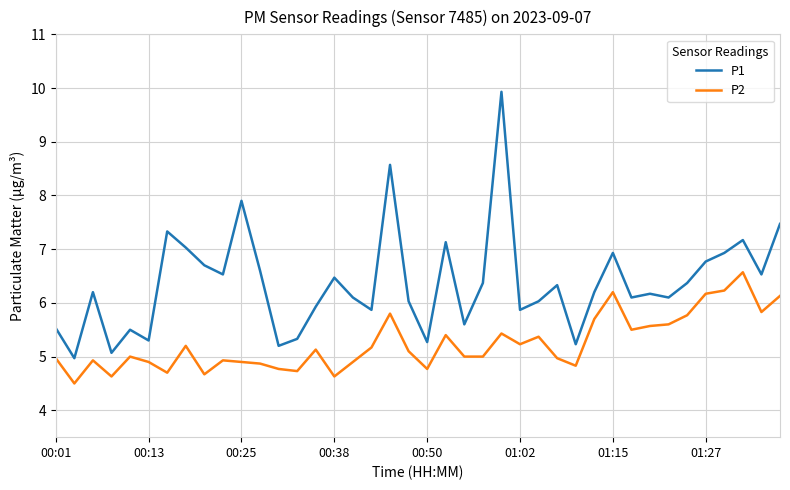

Reading left to right, list all the values displayed in this chart.

P1: 5.5	5.0	6.2	5.1	5.5	5.3	7.3	7.0	6.7	6.5	7.9	6.6	5.2	5.3	5.9	6.5	6.1	5.9	8.6	6.0	5.3	7.1	5.6	6.4	9.9	5.9	6.0	6.3	5.2	6.2	6.9	6.1	6.2	6.1	6.4	6.8	6.9	7.2	6.5	7.5
P2: 5.0	4.5	4.9	4.6	5.0	4.9	4.7	5.2	4.7	4.9	4.9	4.9	4.8	4.7	5.1	4.6	4.9	5.2	5.8	5.1	4.8	5.4	5.0	5.0	5.4	5.2	5.4	5.0	4.8	5.7	6.2	5.5	5.6	5.6	5.8	6.2	6.2	6.6	5.8	6.1